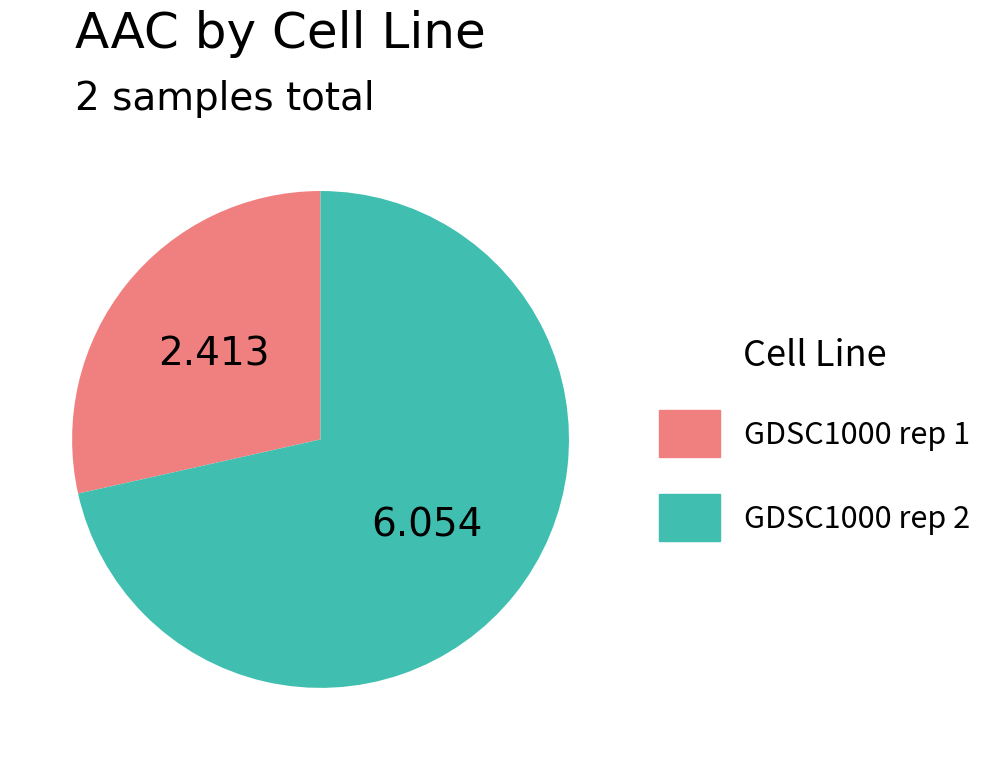

Which slice is the largest?

GDSC1000 rep 2